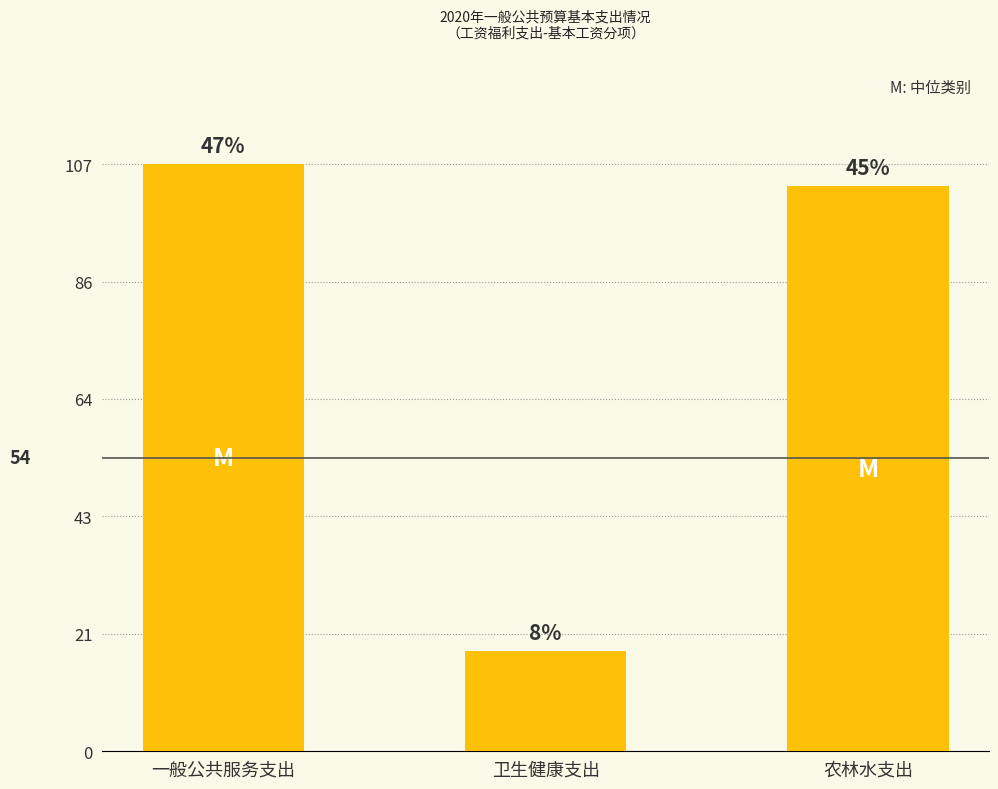

Are the bars horizontal?

No